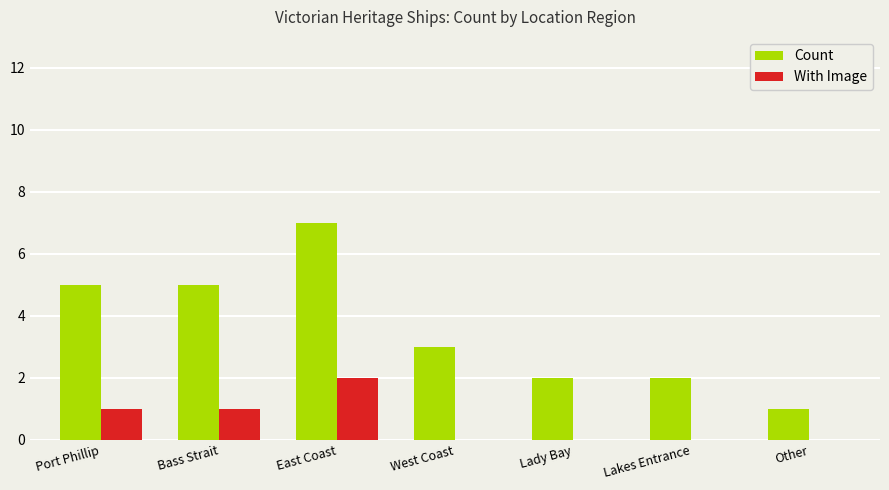

Reading left to right, transcribe all the data shown in this chart.

Count: 5	5	7	3	2	2	1
With Image: 1	1	2	0	0	0	0